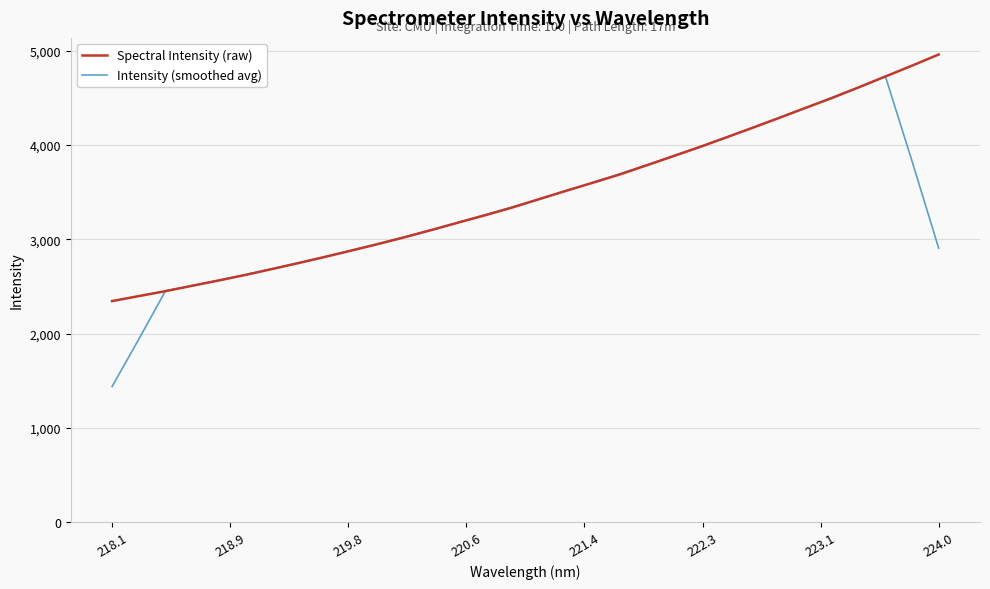

Which series has the widest spread of values?

Intensity (smoothed avg)